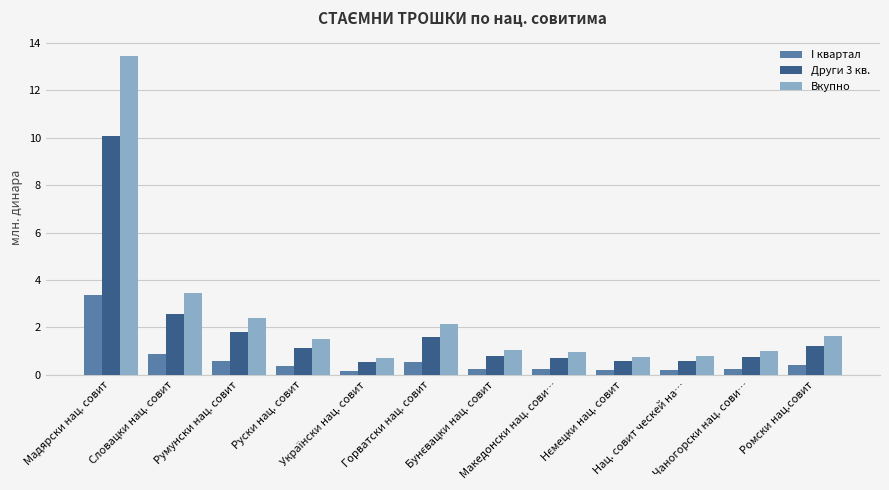

Rank the series by their maximum value, from lowest to highest.

I квартал, Други 3 кв., Вкупно